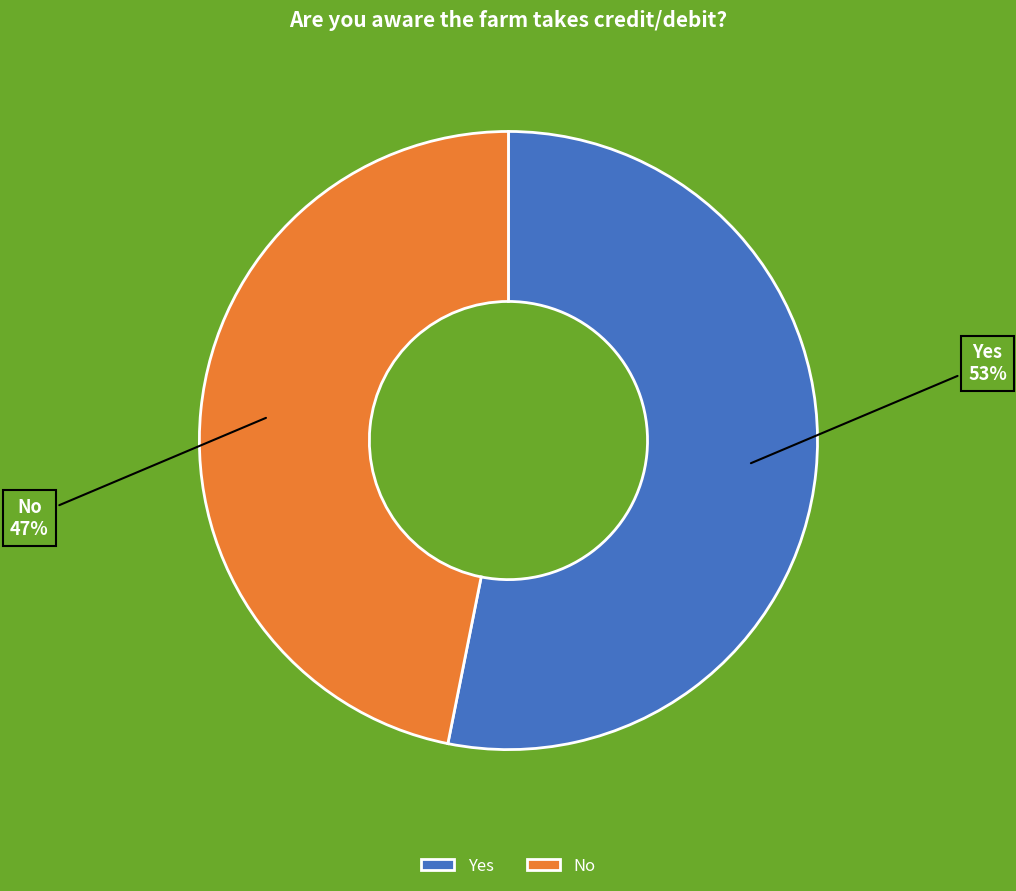

Which category has the smallest portion of the pie?

No